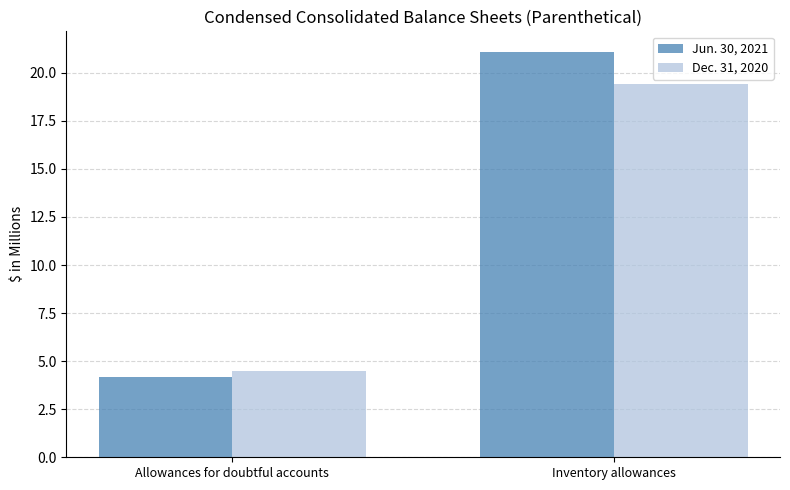

Reading left to right, transcribe all the data shown in this chart.

Jun. 30, 2021: Allowances for doubtful accounts=4.2	Inventory allowances=21.1
Dec. 31, 2020: Allowances for doubtful accounts=4.5	Inventory allowances=19.4